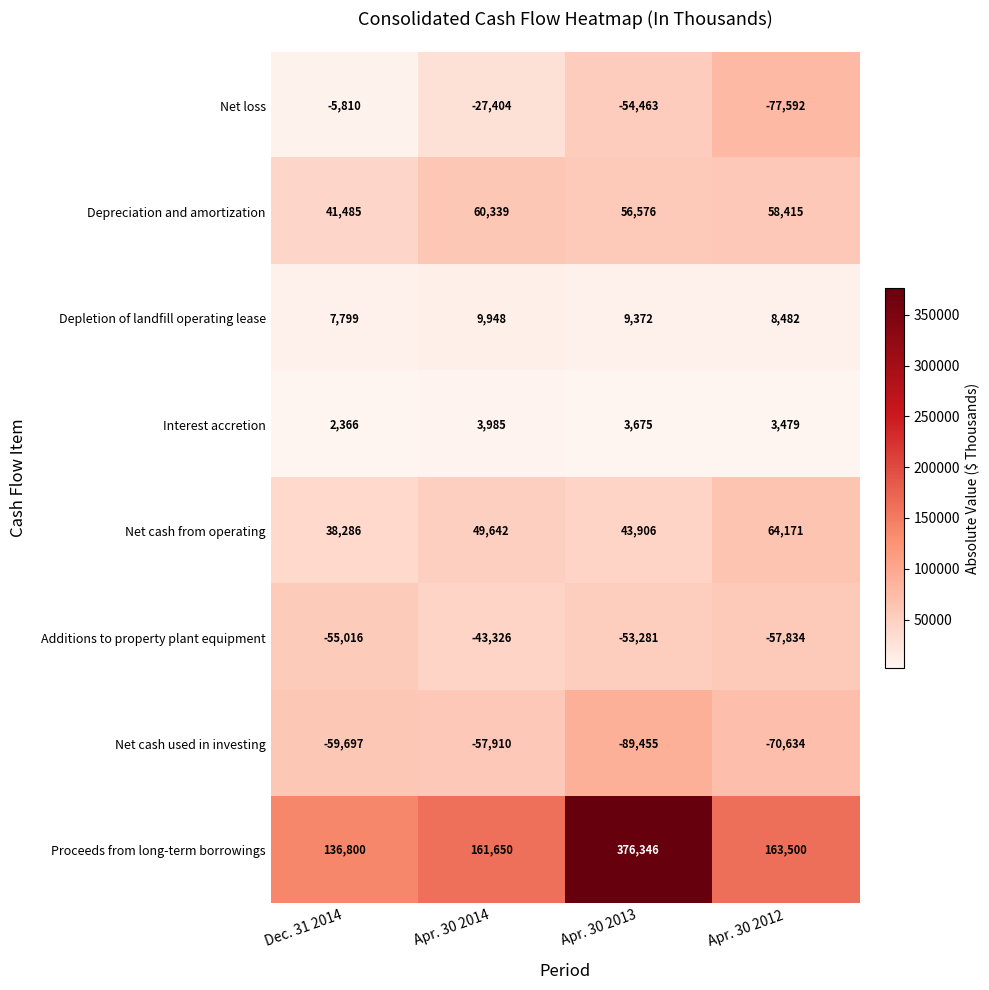

What is the total value across all series at Apr. 30 2014?

156924